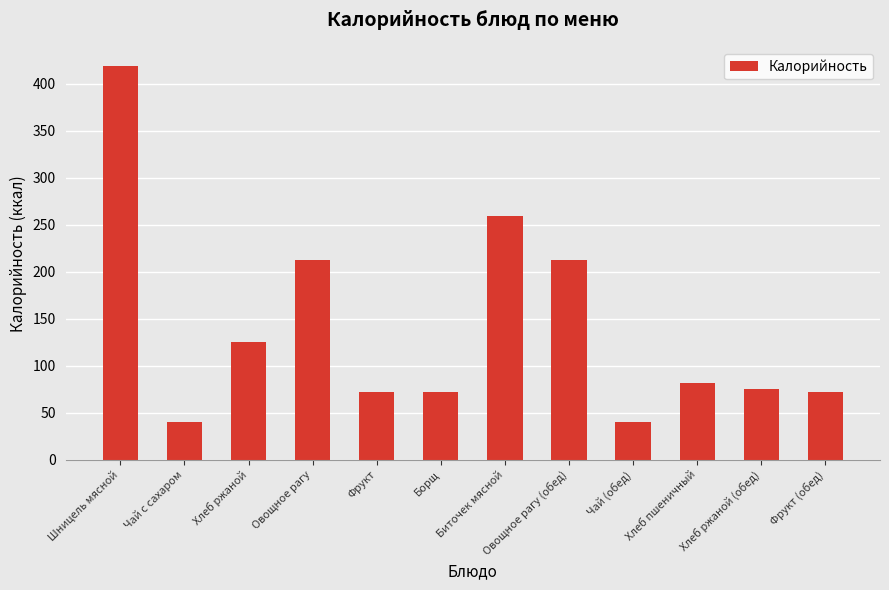

What is the difference between the second highest and minimum values?

219.5